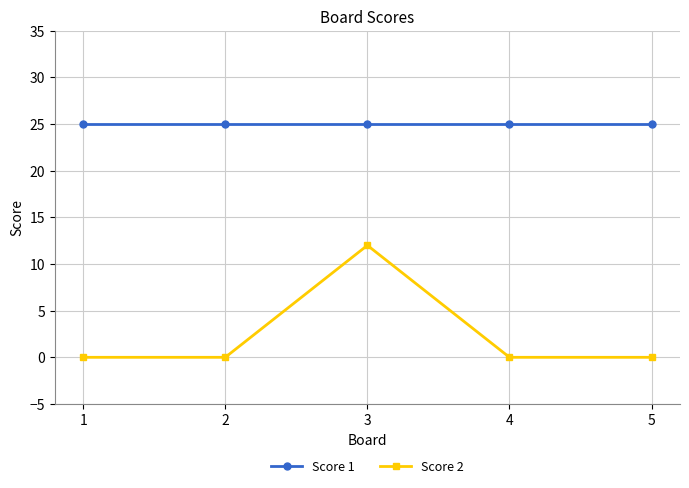

Reading left to right, list all the values displayed in this chart.

Score 1: 25	25	25	25	25
Score 2: 0	0	12	0	0